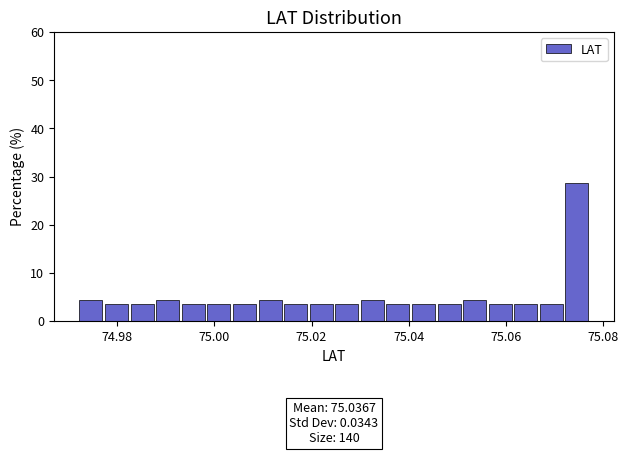

Read against the x-axis, roughly where is the centre of the tallest bar?

75.074